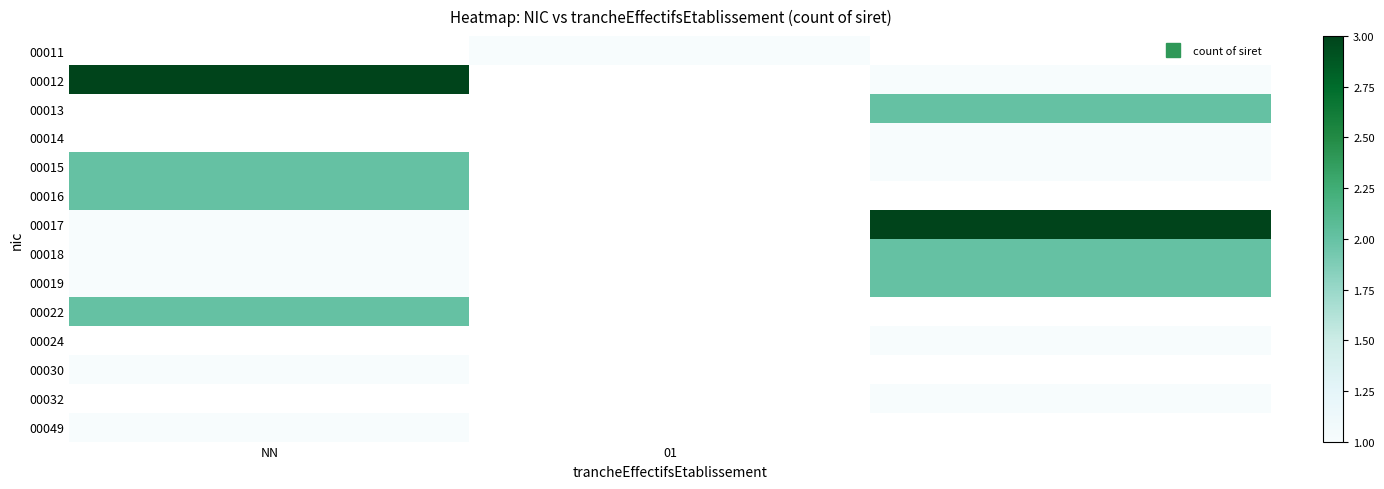

Which has a higher value, 01 or 2?

2